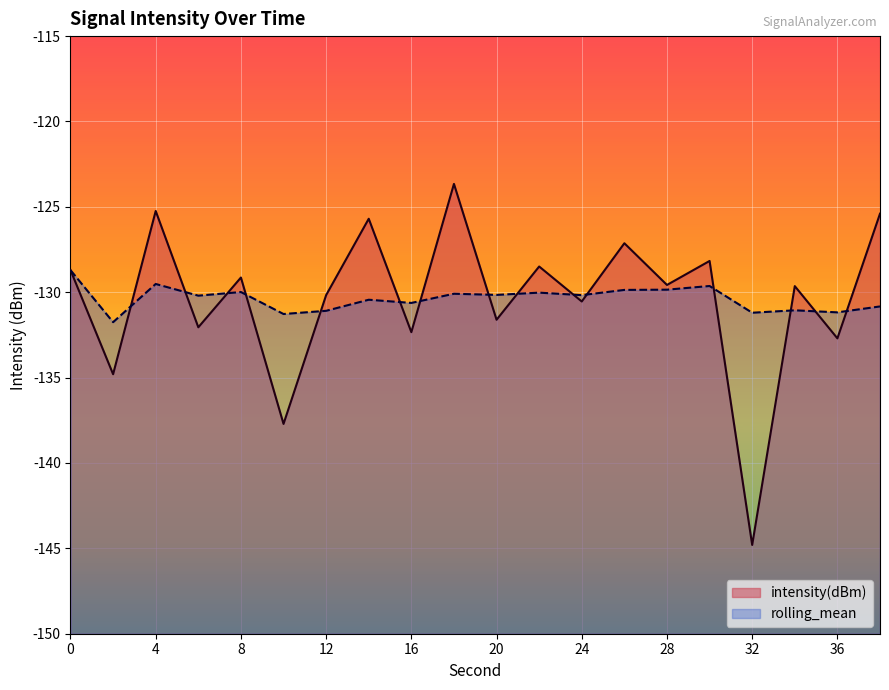

Which series has the largest total across all categories?

intensity(dBm)